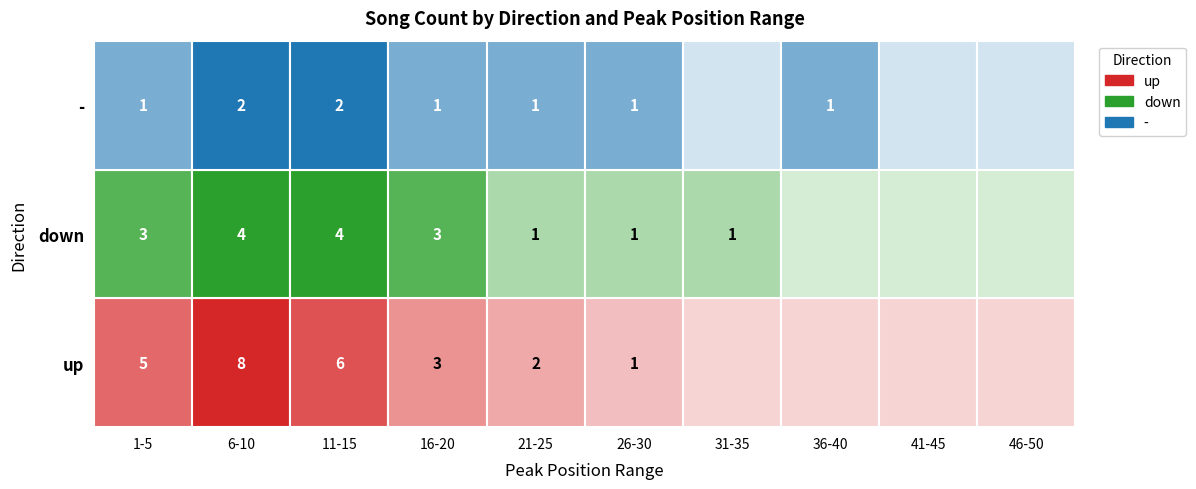

What is the highest value of the up series?

8